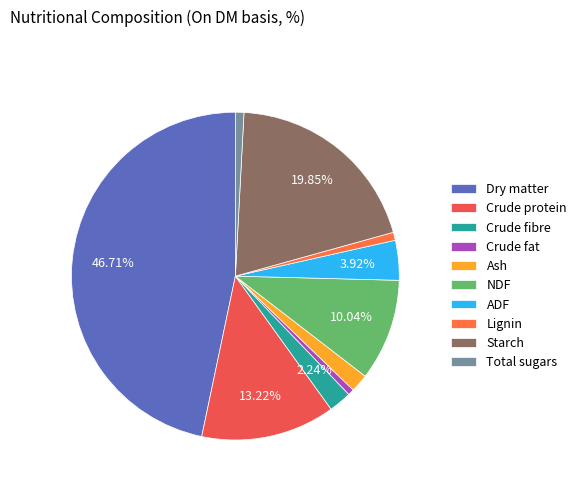

How many segments does this pie chart have?

10